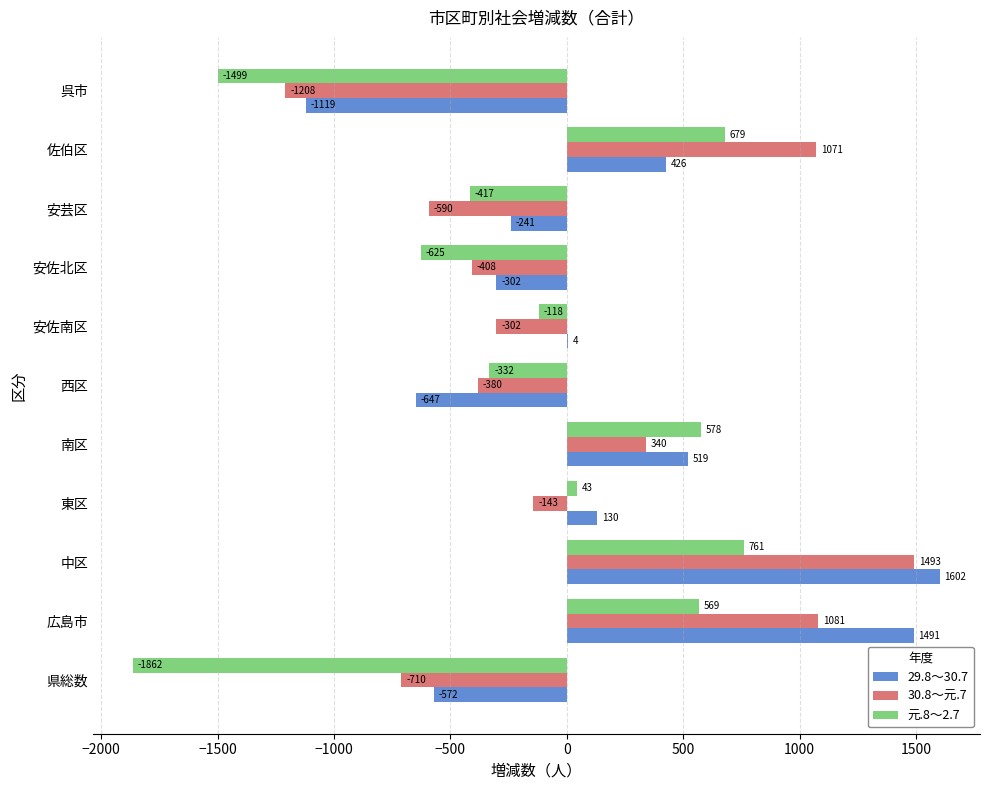

What is the sum of all 30.8～元.7 values?

244